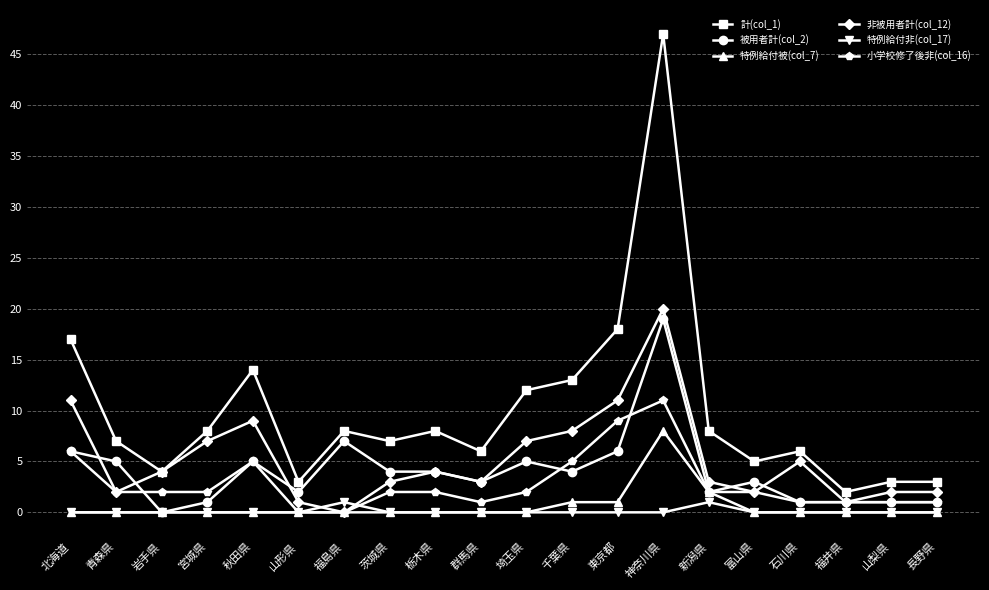

Which series has the largest total across all categories?

計(col_1)